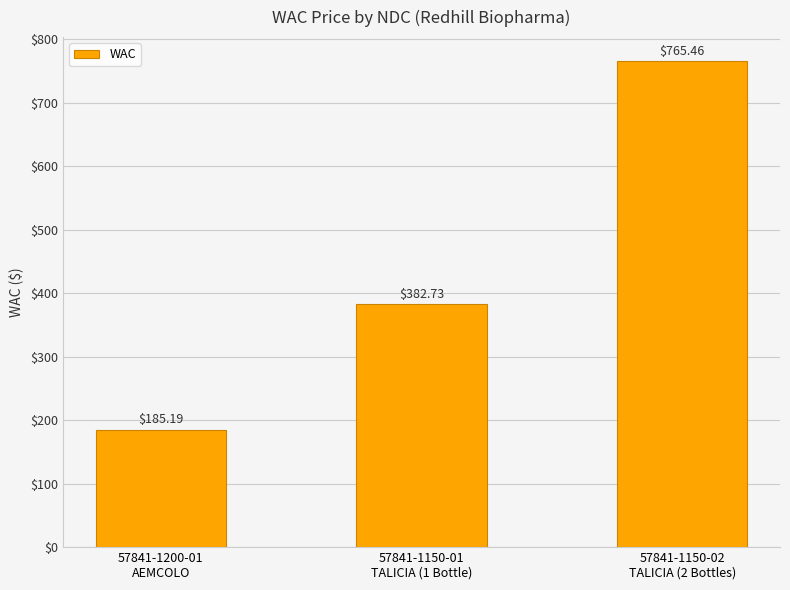

The chart shows a value of 382.7 at 57841-1150-01
TALICIA (1 Bottle). True or false?

True